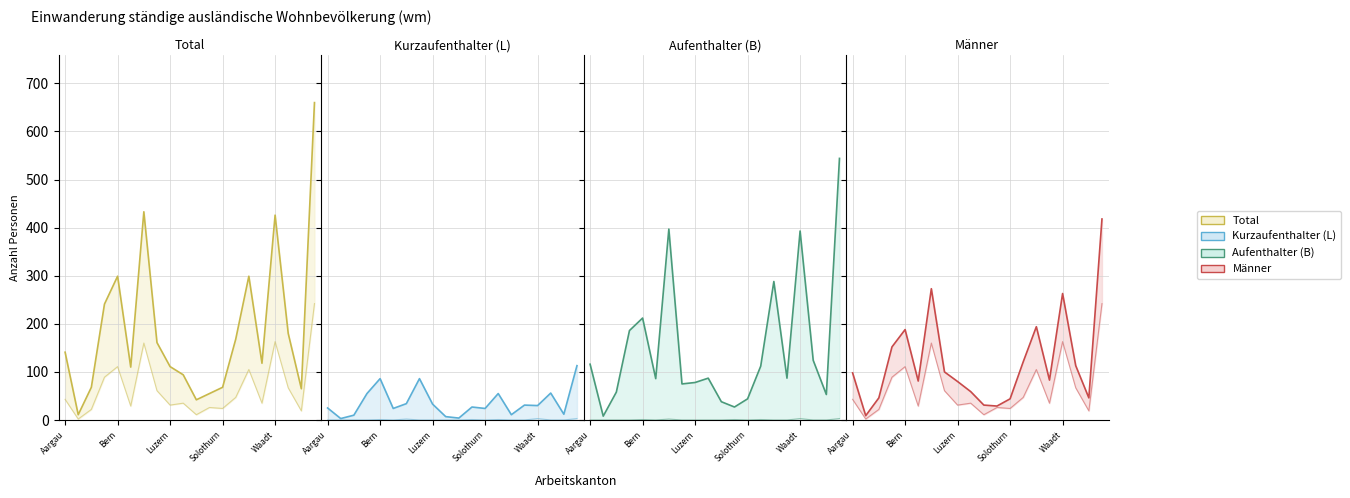

How many interior local valleys does the Total series have?

5